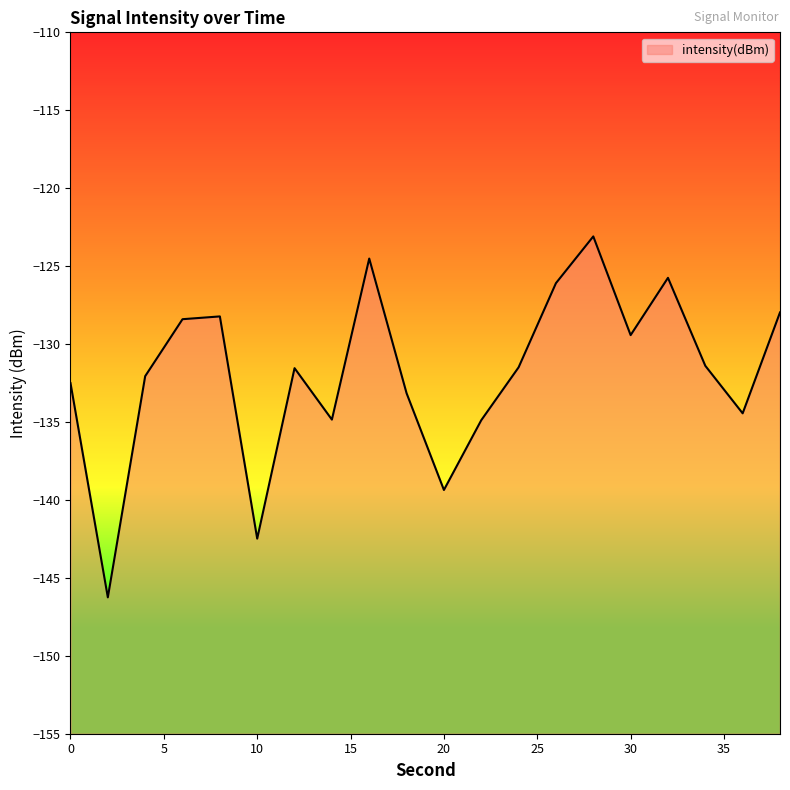

How many values exceed -131?

8